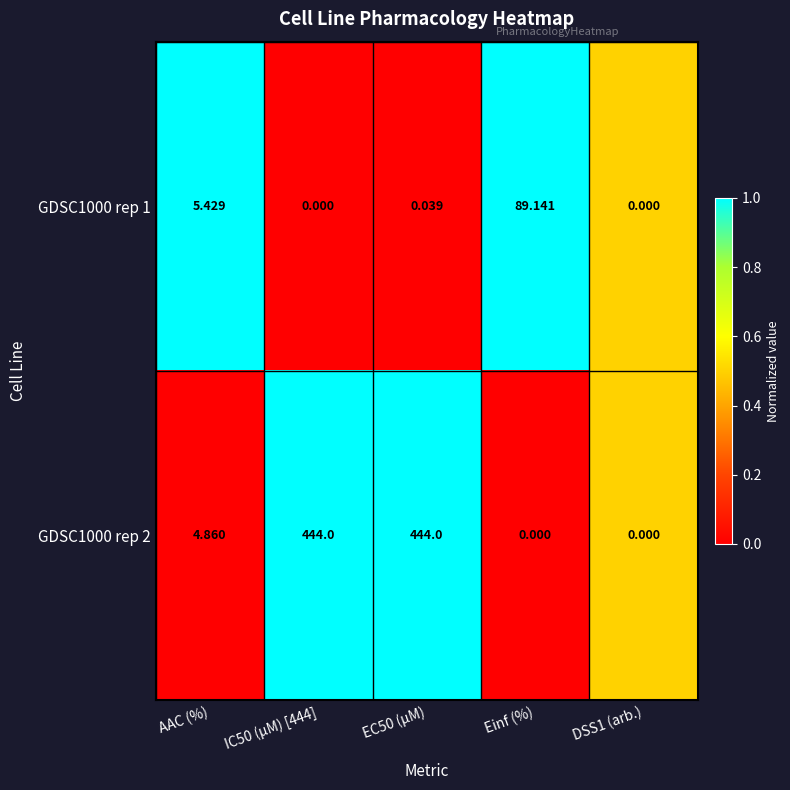

Is the value of GDSC1000 rep 1 at EC50 (µM) greater than the value of GDSC1000 rep 2 at Einf (%)?

Yes